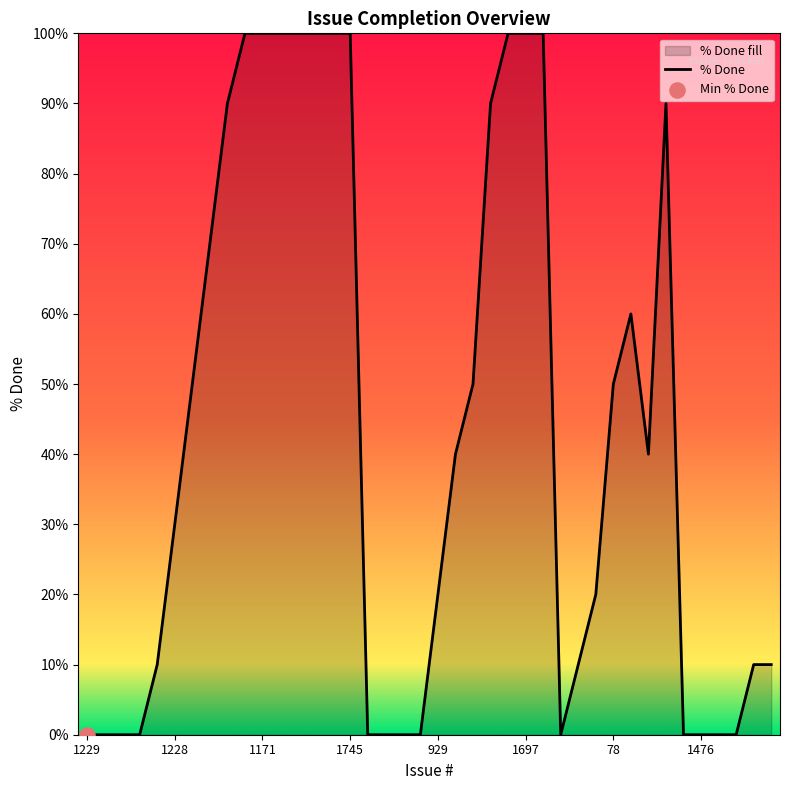

Between 12 and 37, which is larger?

12